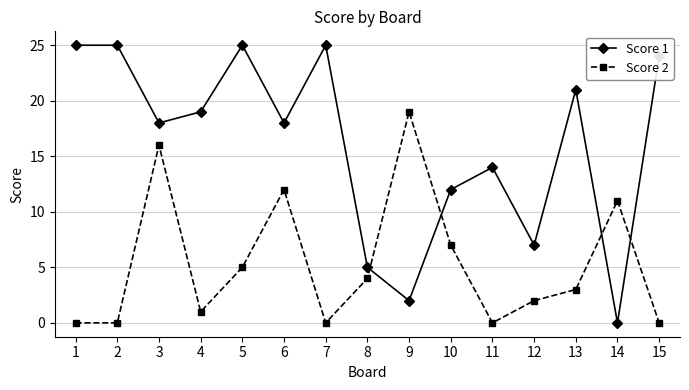

What is the spread (max minus min) of values at 15?

24